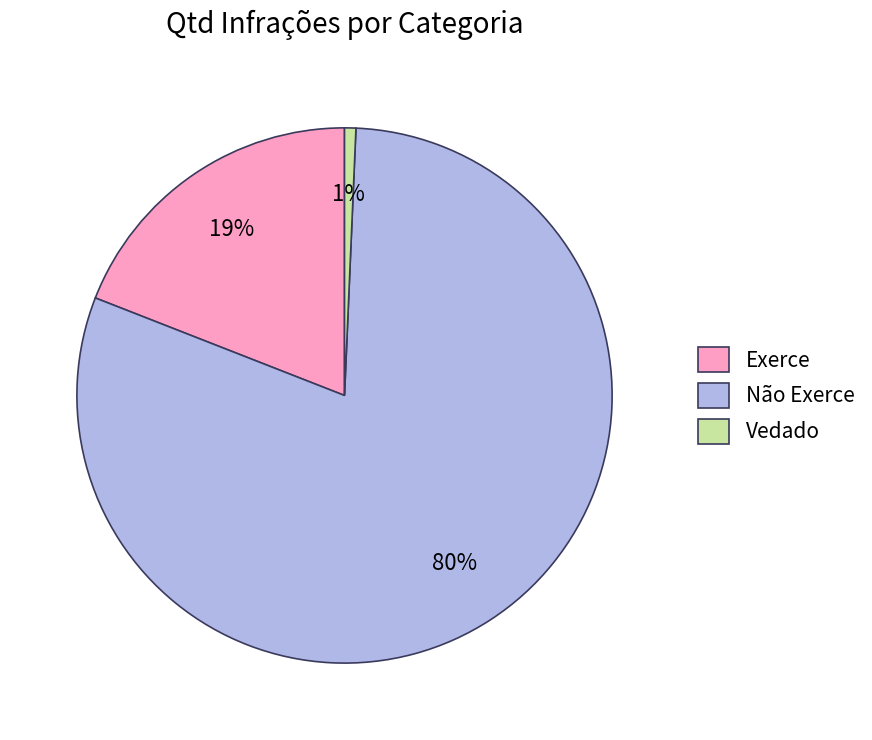

Which has a higher value, Não Exerce or Vedado?

Não Exerce